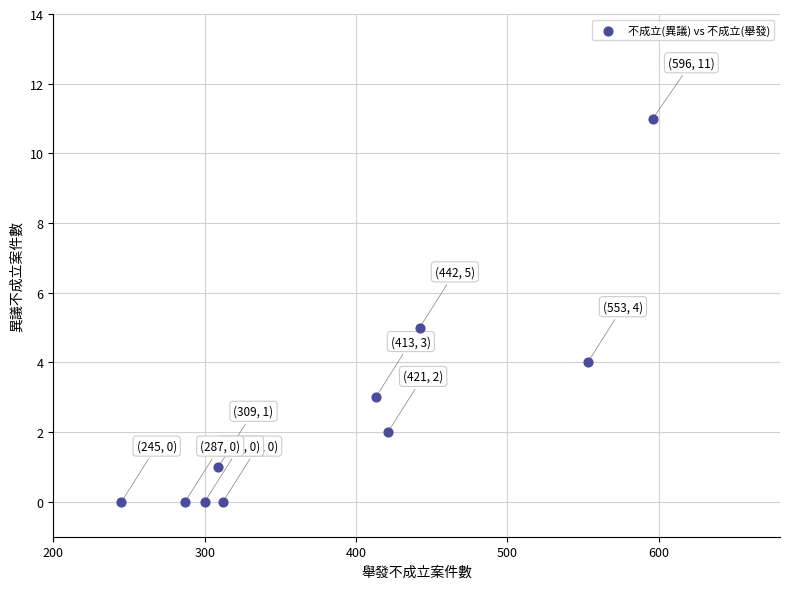

What is the range of X values (max minus min)?

351